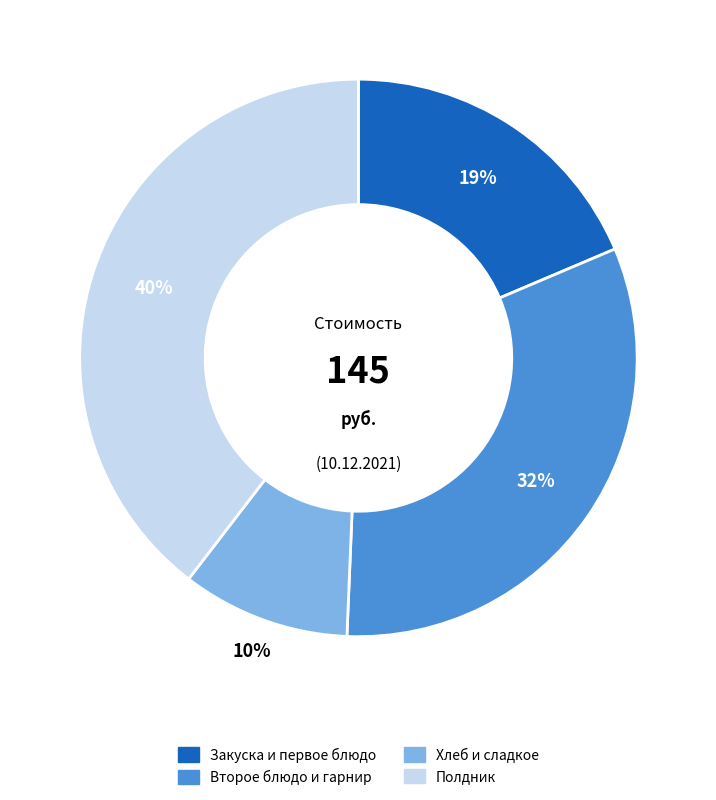

To the nearest percent, what is the difference between the largest and smallest slice percentages?

30%